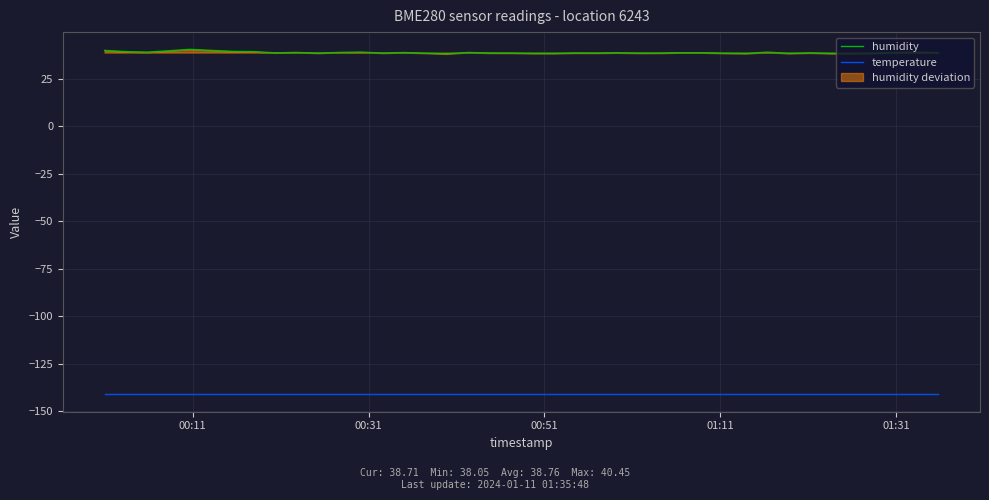

True or false: temperature and humidity cross at least once.

False